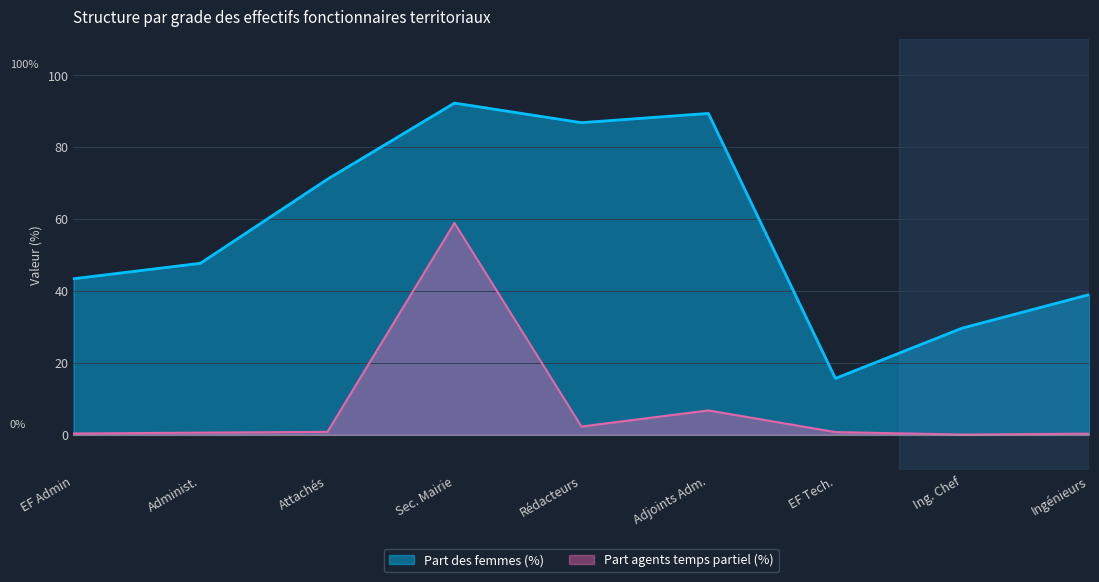

What is the minimum value for Part des femmes (%)?

15.6